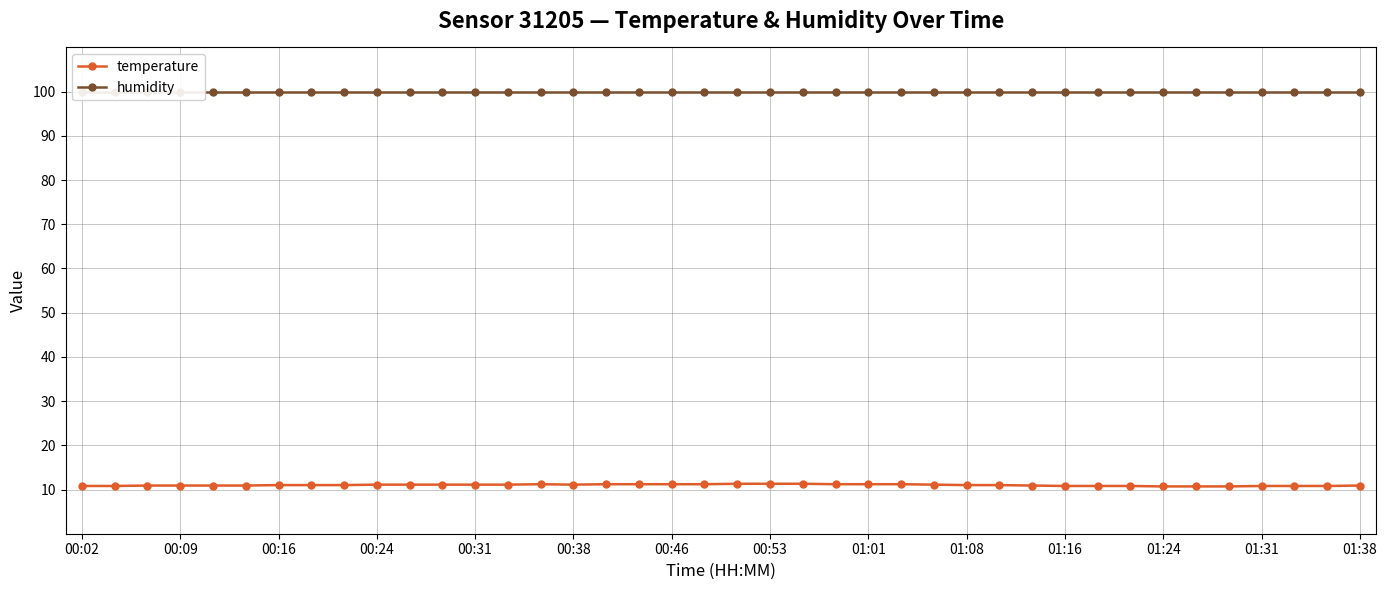

What is the minimum value for humidity?

99.9